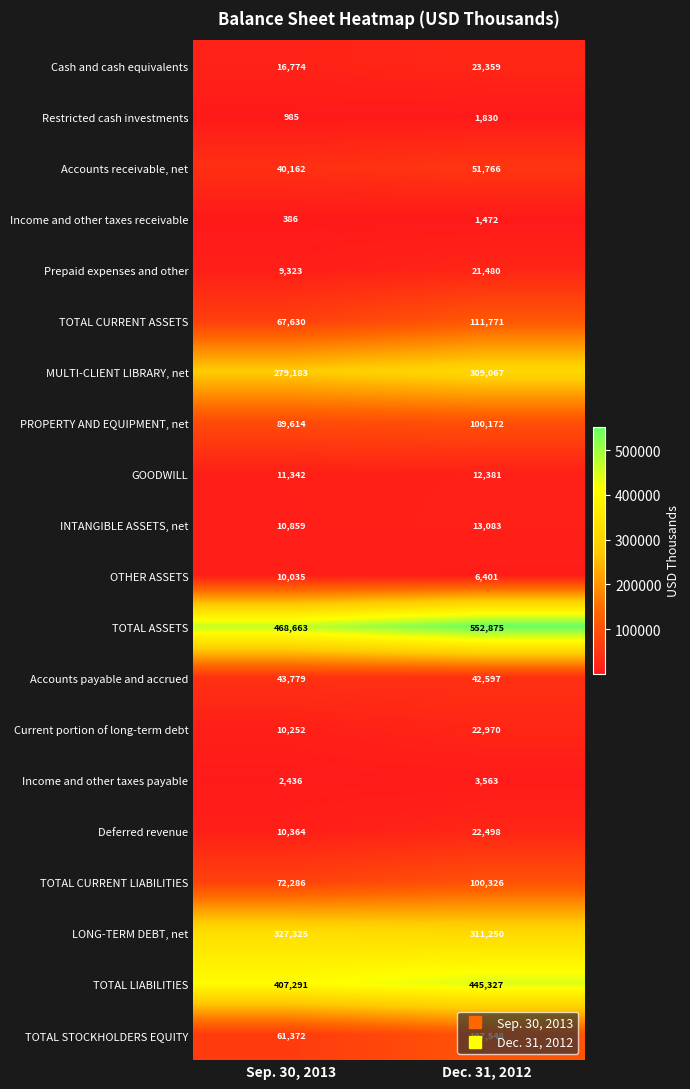

True or false: Prepaid expenses and other has a value of 9323 at Sep. 30, 2013.

True